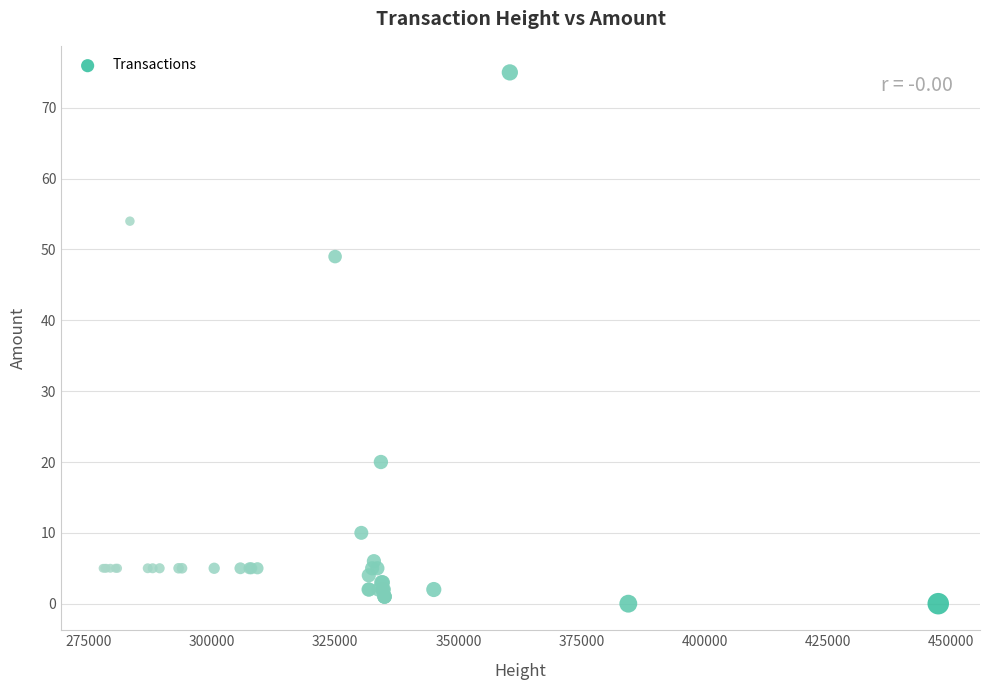

What Y value in the scatter plot is closest to 37?

49.0